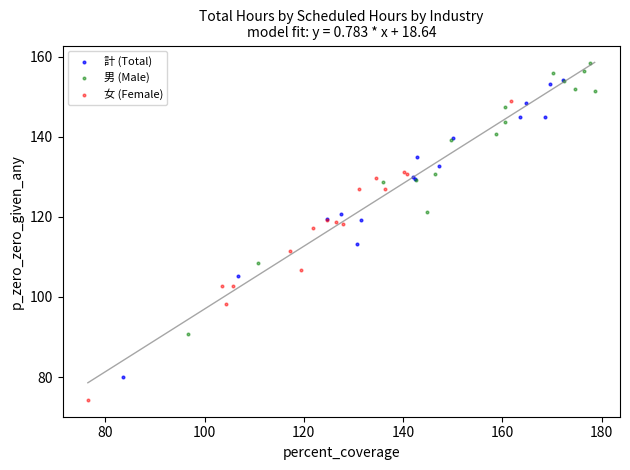

What are all the series names shown in the legend?

計 (Total), 男 (Male), 女 (Female)